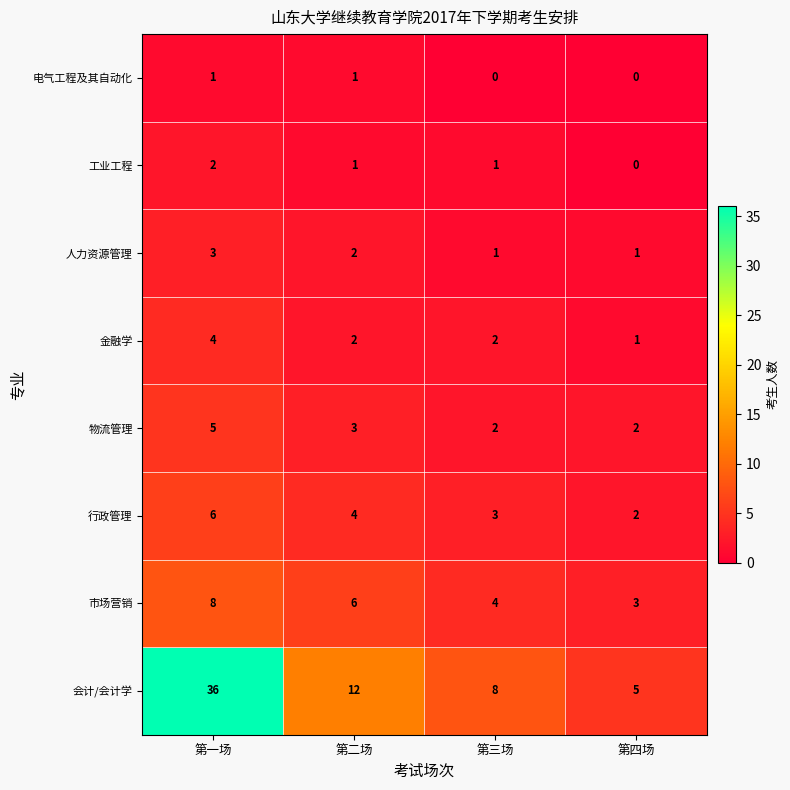

What is the difference between the 行政管理 values at 第一场 and 第三场?

3